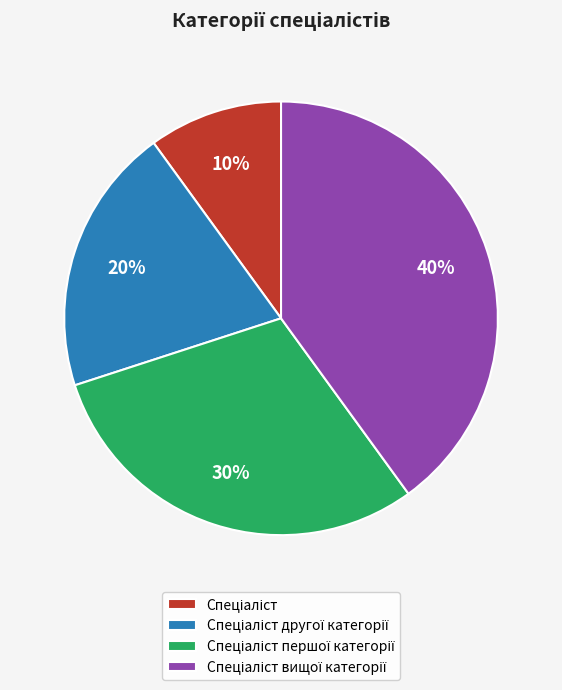

Is there a majority slice in this chart?

No